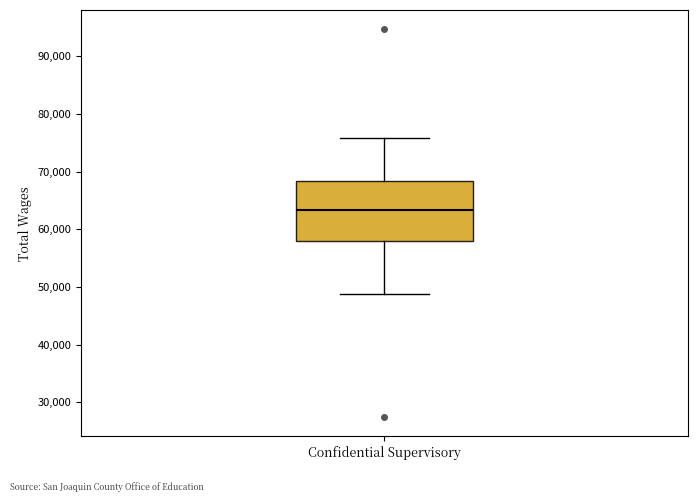

Where does the median line of the box for Confidential Supervisory sit on the y-axis? The values are not printed on the chart, so give them approximately, as read against the axis.

63000